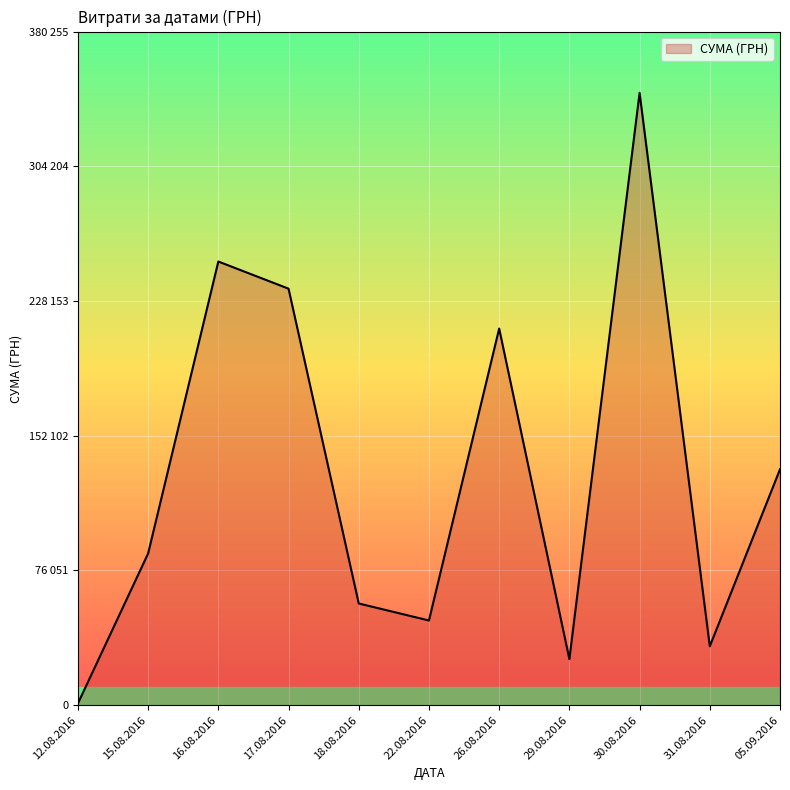

Does the chart display data point markers on the line(s)?

No